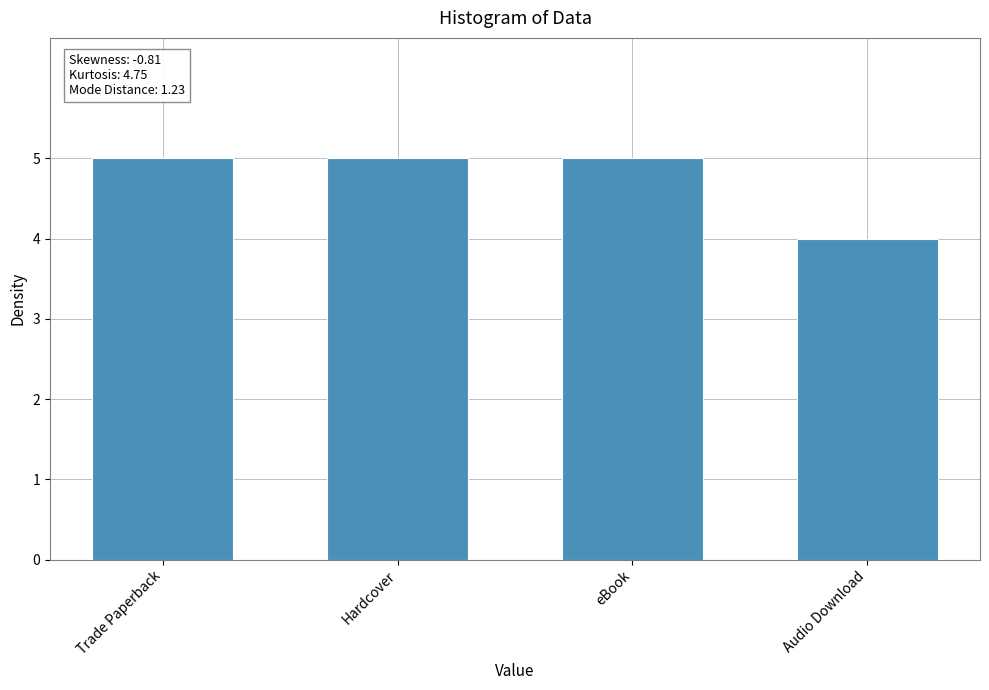

Which label corresponds to the smallest value in the chart?

Audio Download